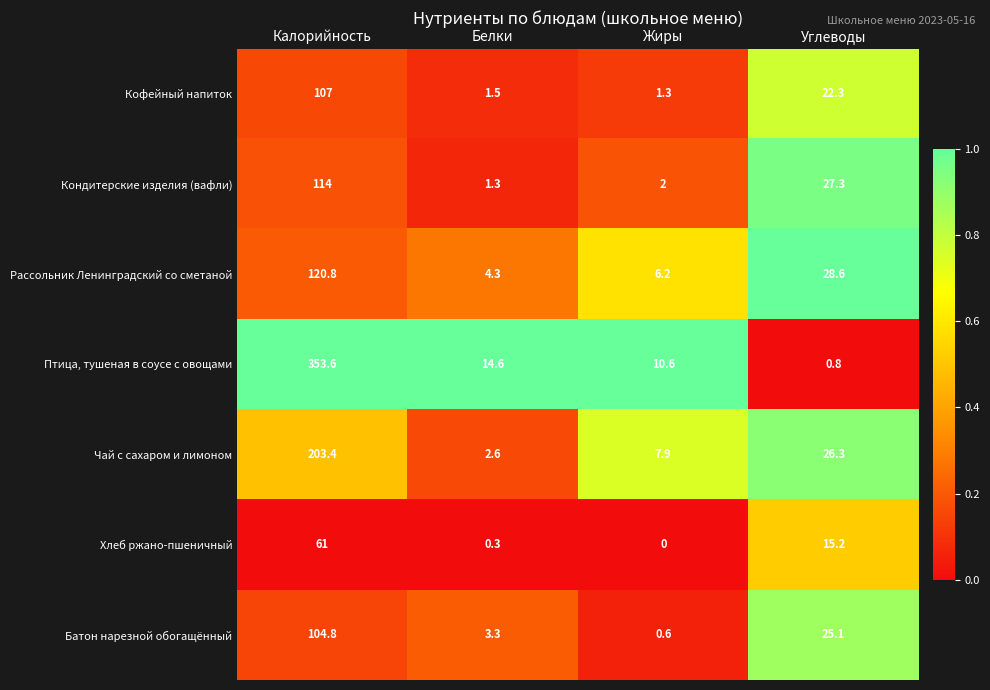

Rank the series by their maximum value, from lowest to highest.

Хлеб ржано-пшеничный, Батон нарезной обогащённый, Кофейный напиток, Кондитерские изделия (вафли), Рассольник Ленинградский со сметаной, Чай с сахаром и лимоном, Птица, тушеная в соусе с овощами